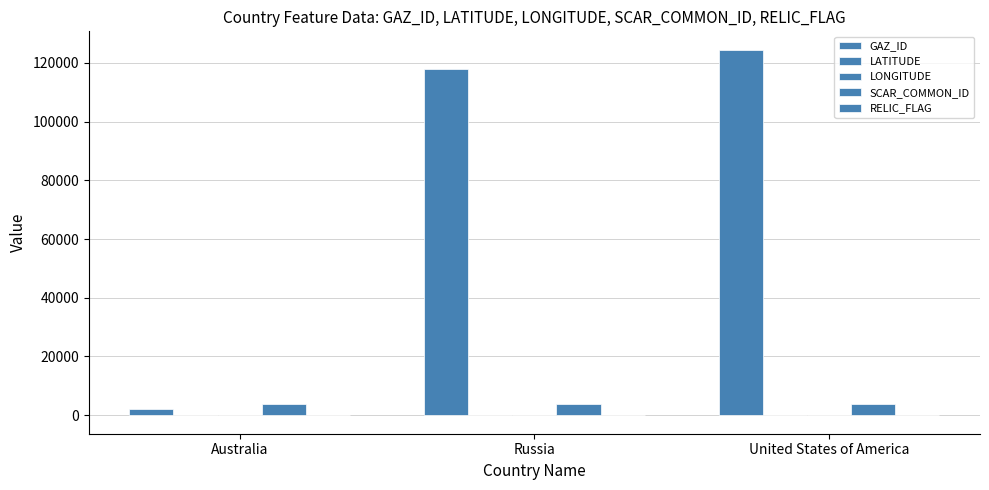

Rank the series at Australia from highest to lowest value.

SCAR_COMMON_ID, GAZ_ID, LONGITUDE, RELIC_FLAG, LATITUDE